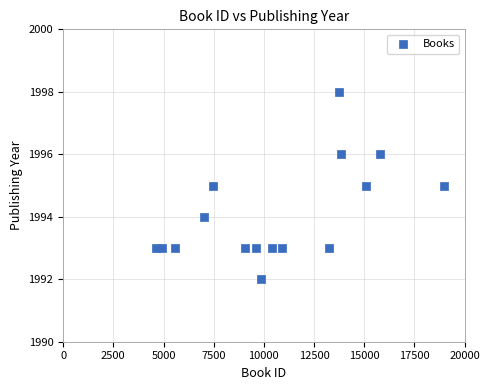

What is the range of Y values (max minus min)?

6